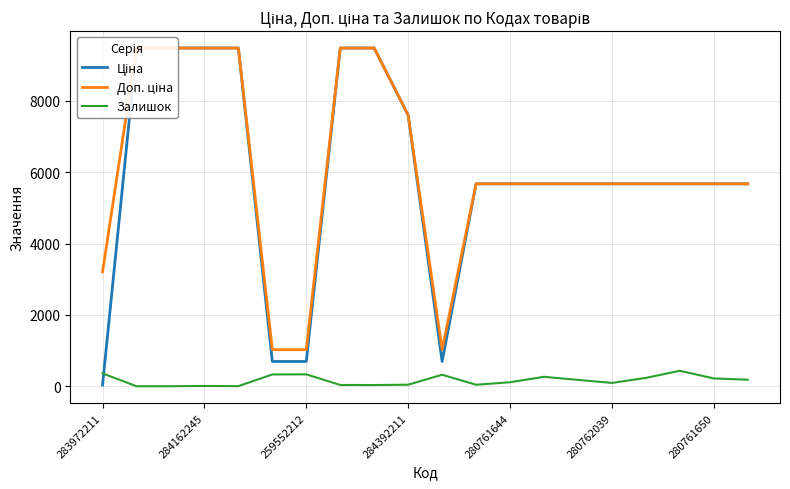

What is the total value across all series at 10?

2040.3